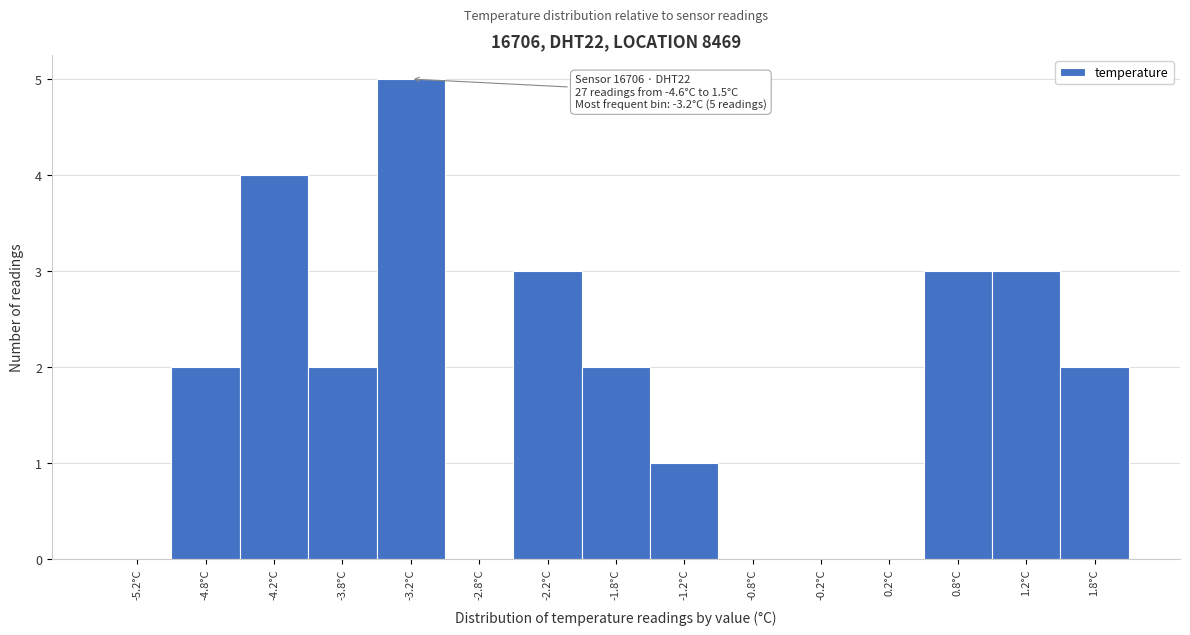

Over which range of the x-axis is the bar tallest?

-3.5 to -3.0